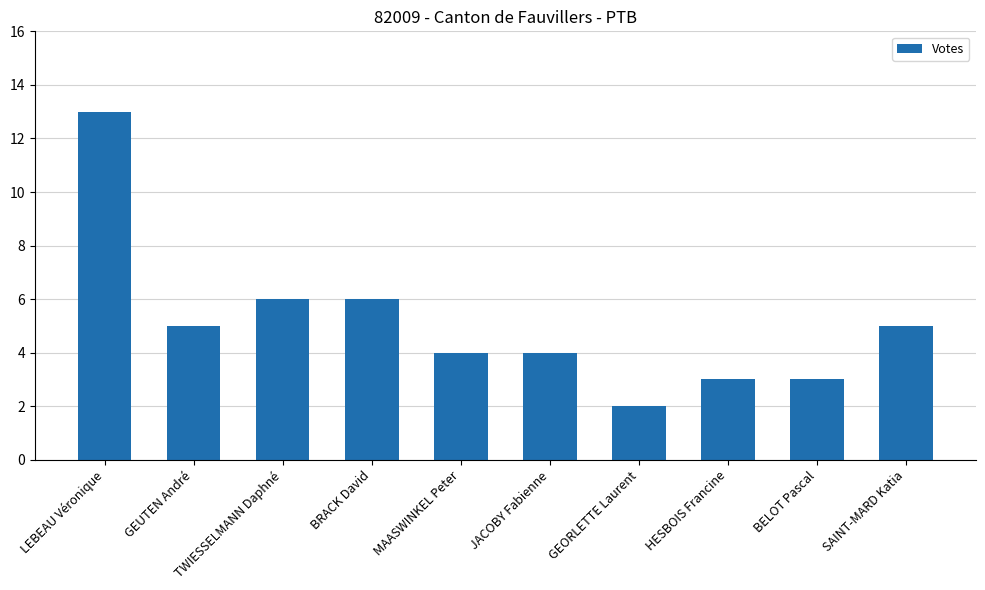

What is the smallest value displayed?

2